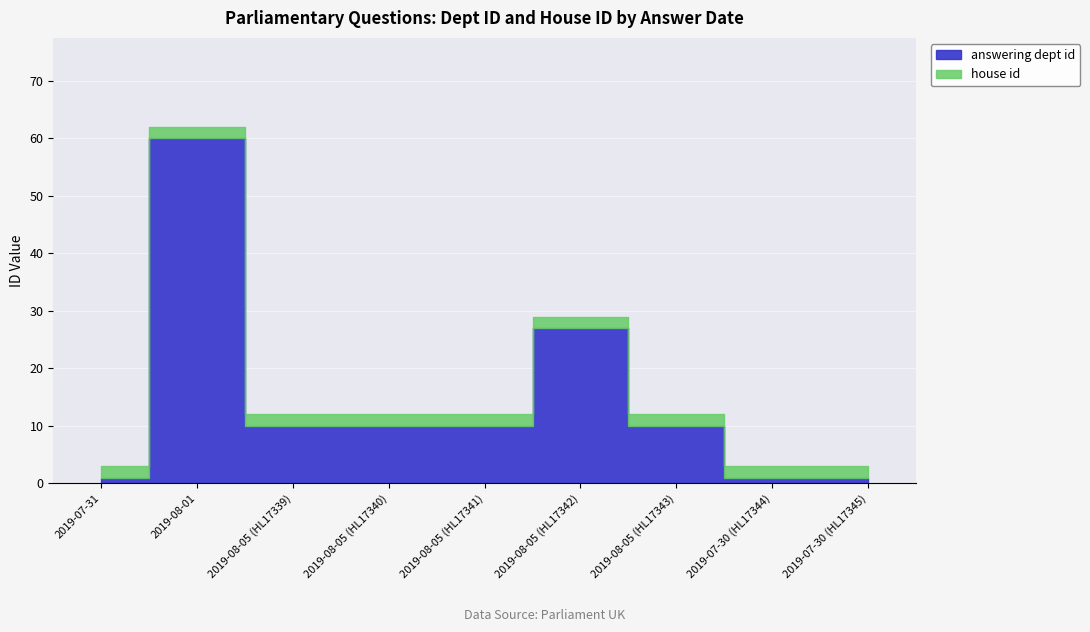

List the labels in order of house id value, largest first.

2019-07-31, 2019-08-01, 2019-08-05 (HL17339), 2019-08-05 (HL17340), 2019-08-05 (HL17341), 2019-08-05 (HL17342), 2019-08-05 (HL17343), 2019-07-30 (HL17344), 2019-07-30 (HL17345)